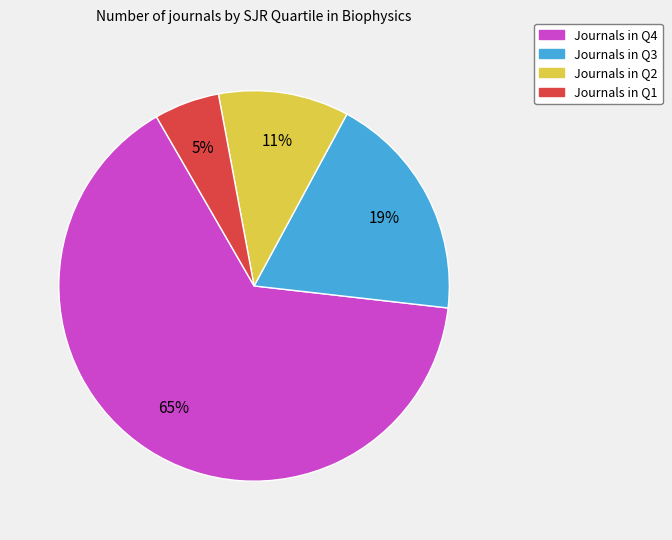

To the nearest percent, what is the average slice percentage?

25%